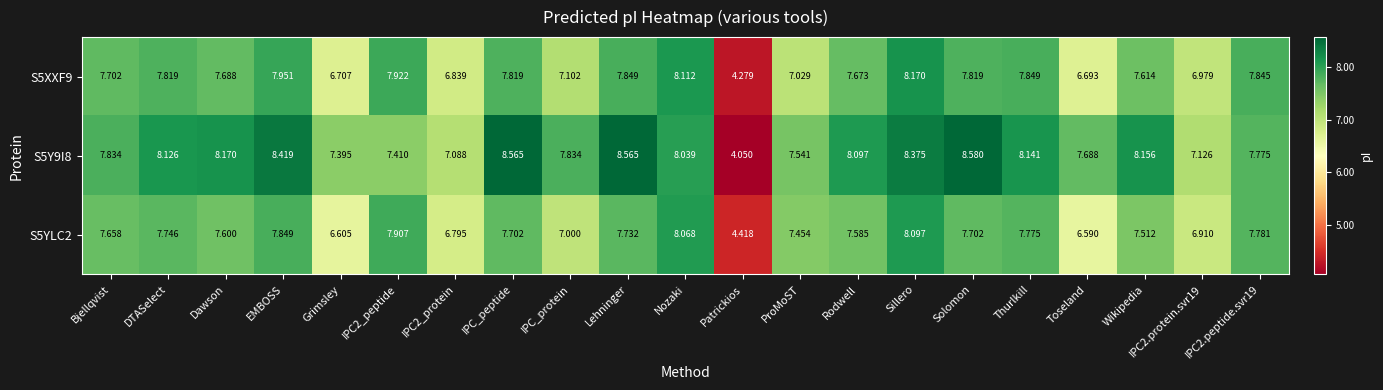

At which label is S5YLC2 closest to 6?

Toseland